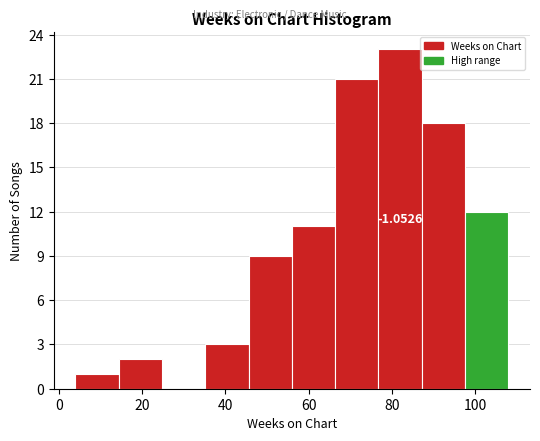

Over which range of the x-axis is the bar tallest?

76.8 to 87.2